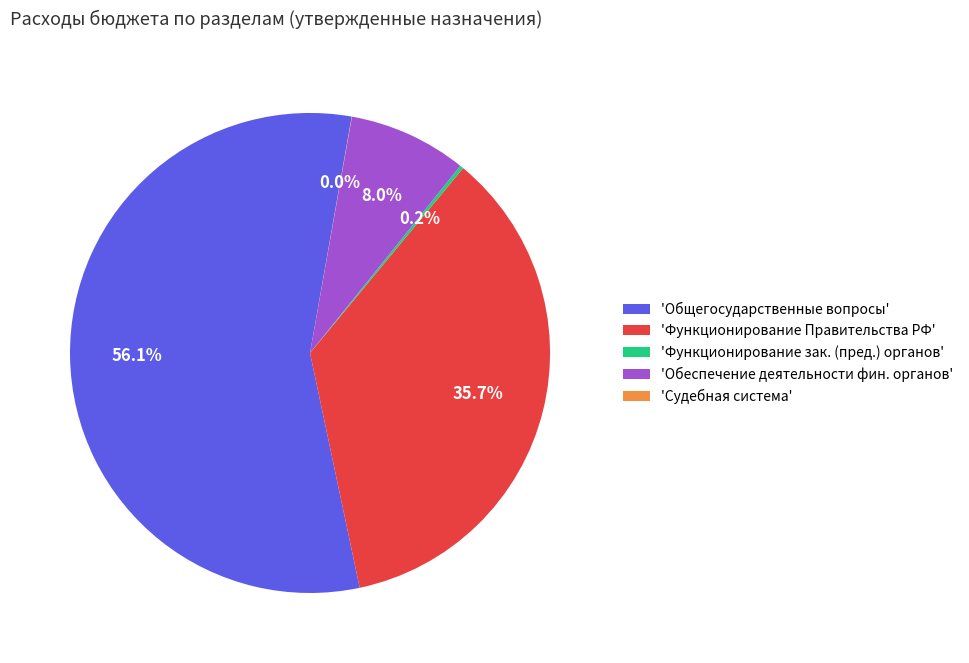

What percentage is NOT represented by 'Обеспечение деятельности фин. органов'?

92.0%